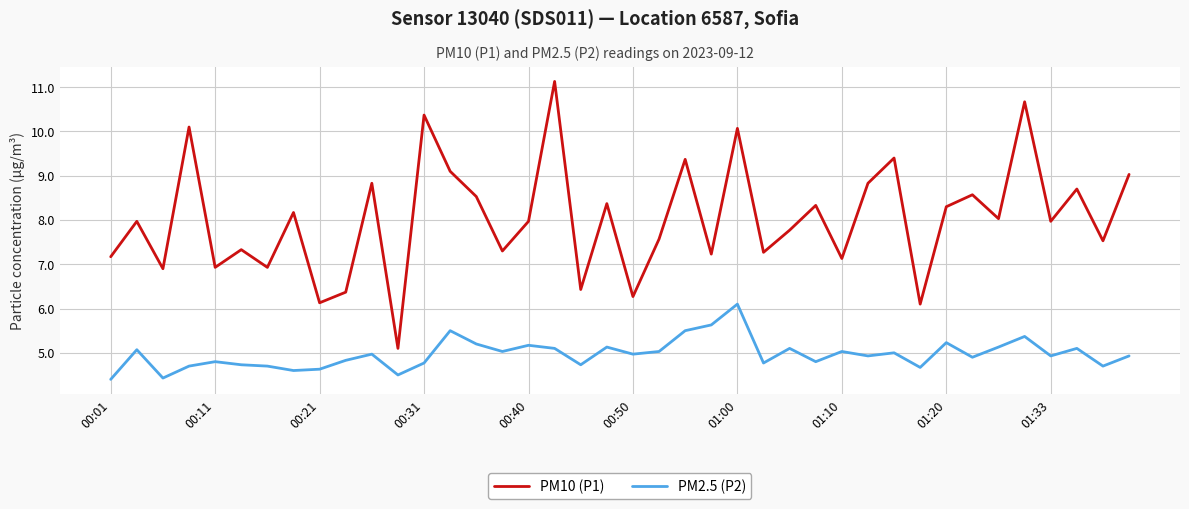

What is the sum of all PM2.5 (P2) values?

198.8